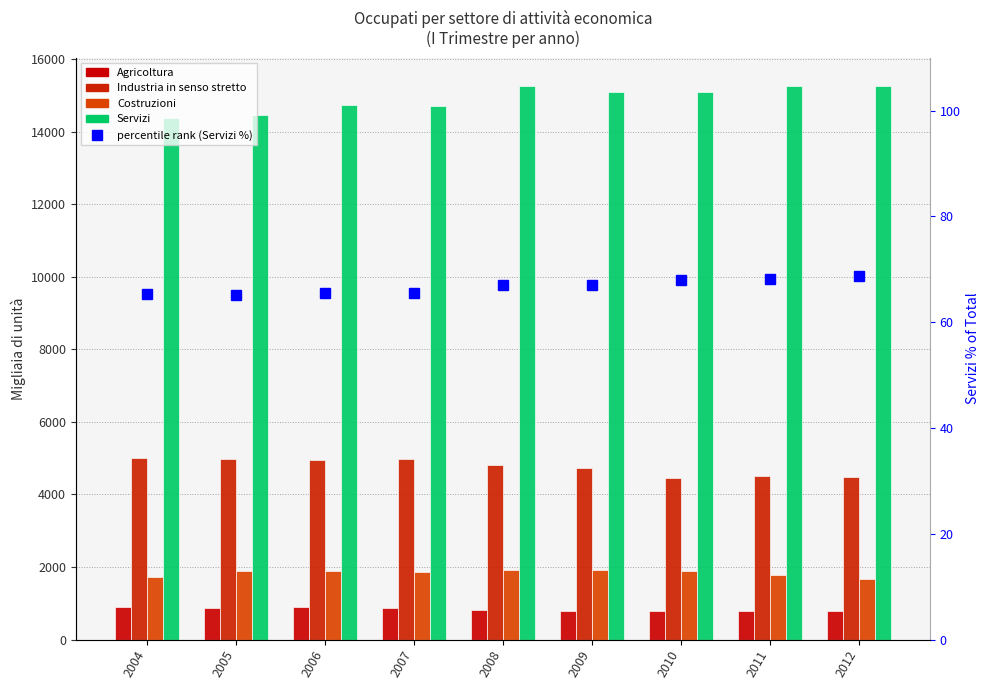

Is the value of percentile rank (Servizi %) at 2011 greater than the value of Industria in senso stretto at 2005?

No